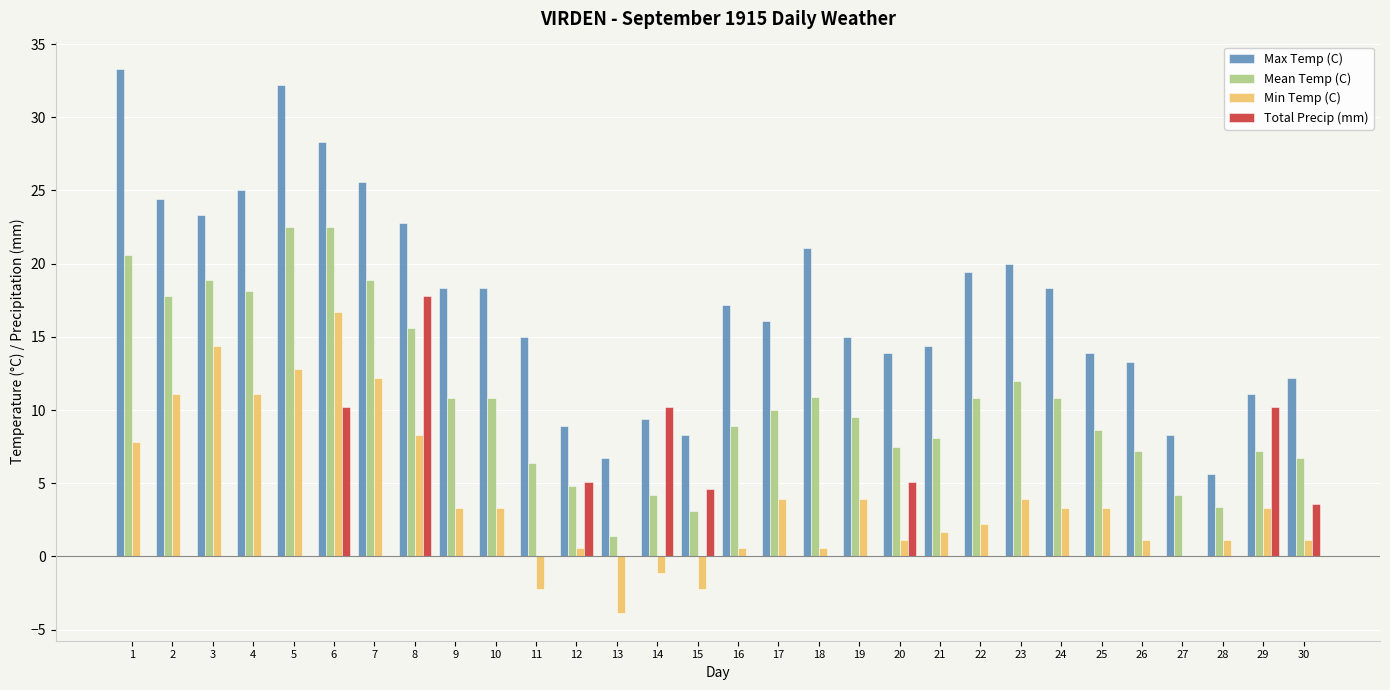

Are the bars grouped side by side (vs. stacked)?

Yes